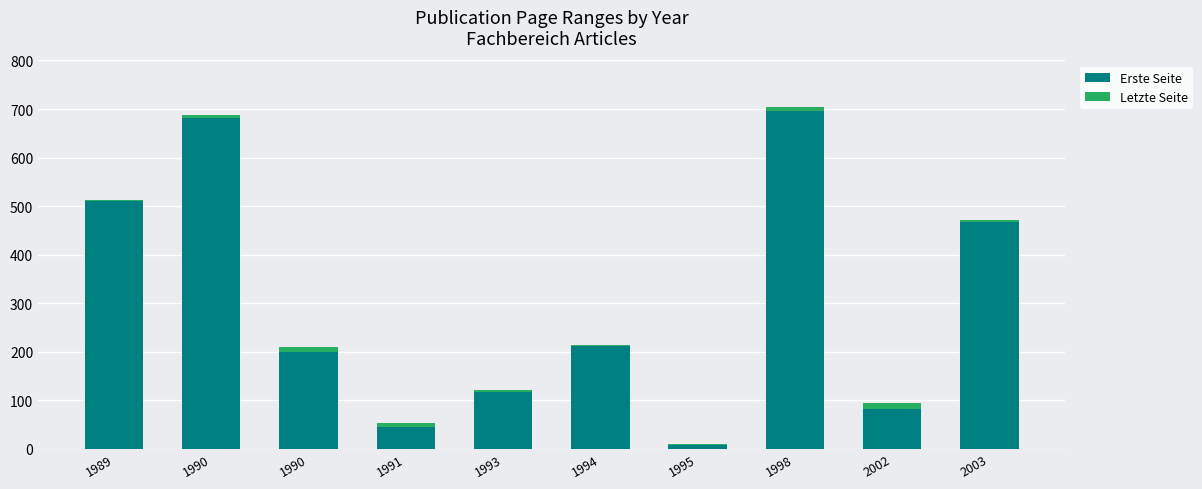

What are all the series names shown in the legend?

Erste Seite, Letzte Seite